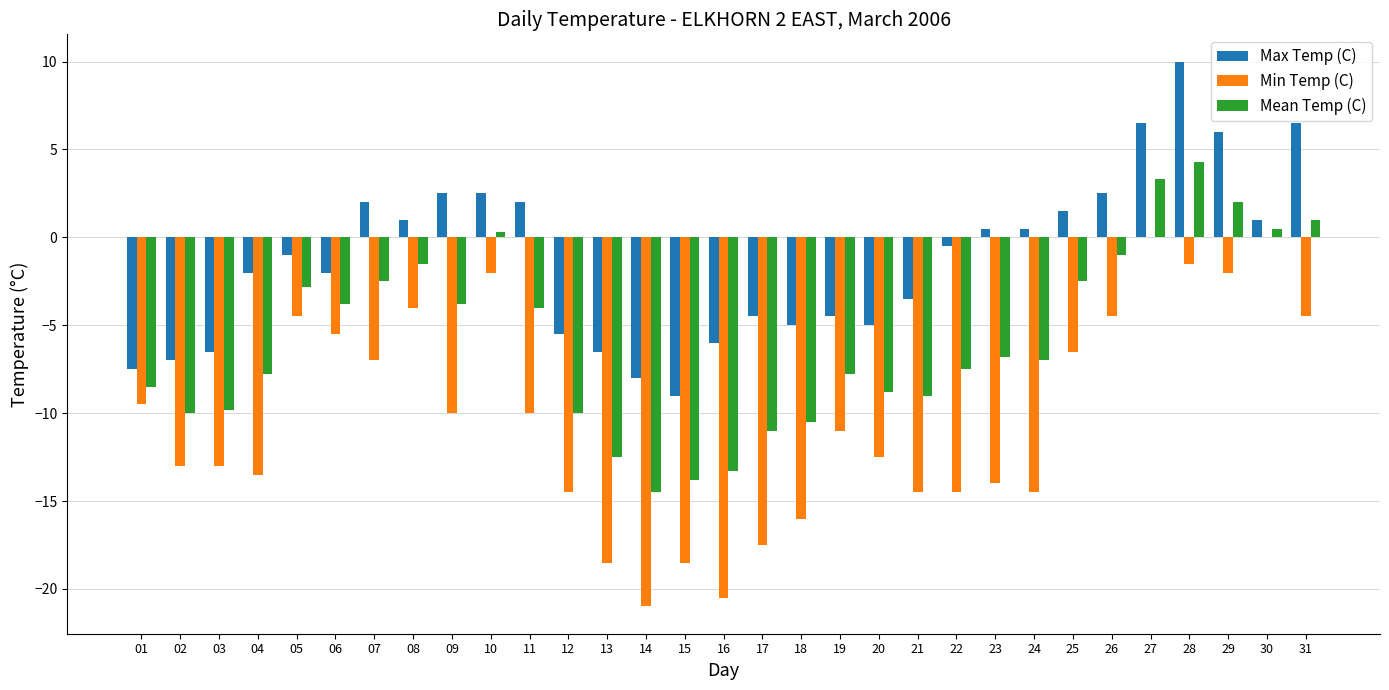

Which series changed the most between 07 and 24?

Min Temp (C)